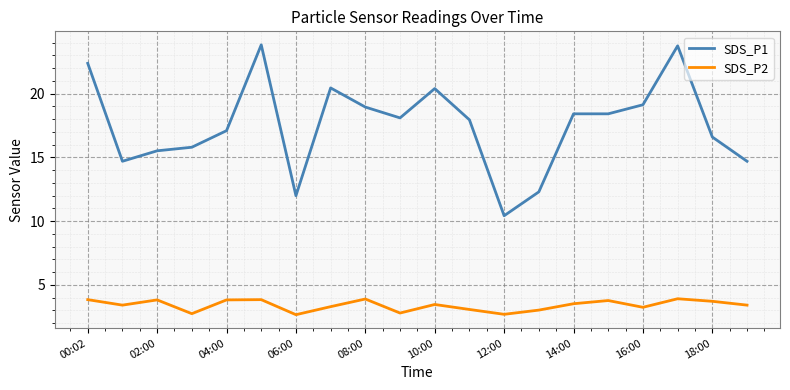

List the series in order of their overall mean, lowest first.

SDS_P2, SDS_P1